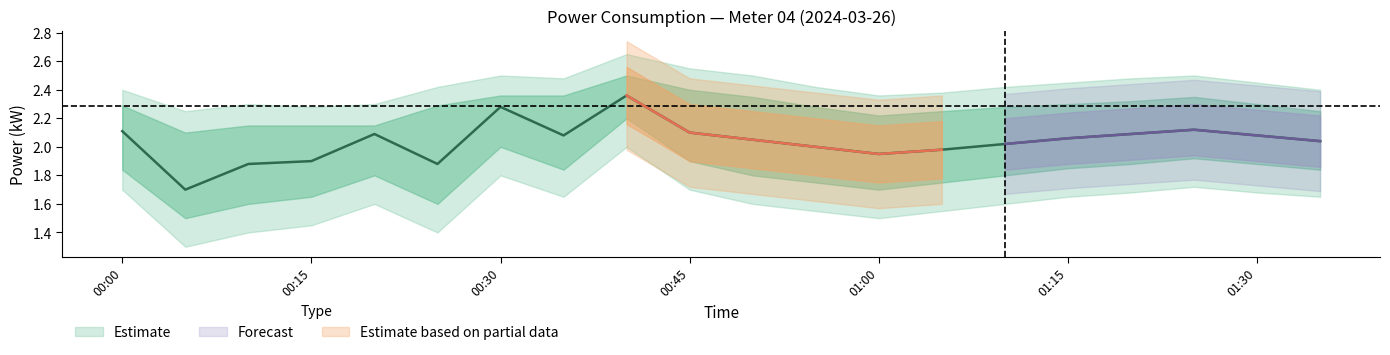

How many categories are shown in the chart?

20